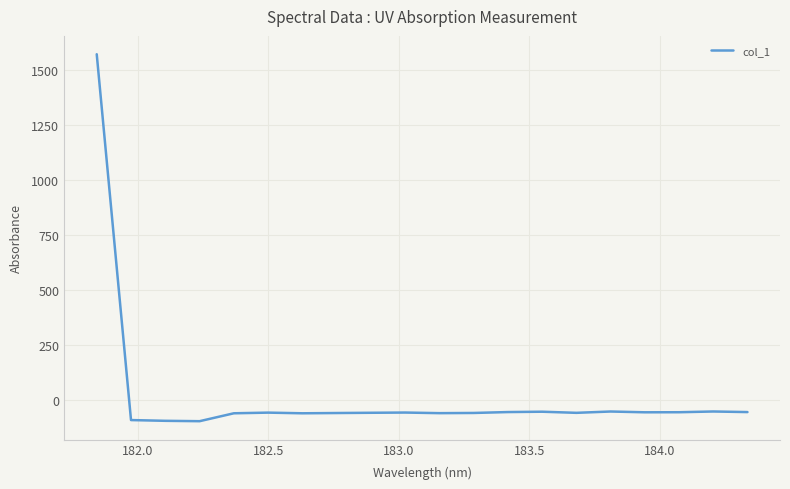

What is the difference between the maximum and minimum values?

1666.8